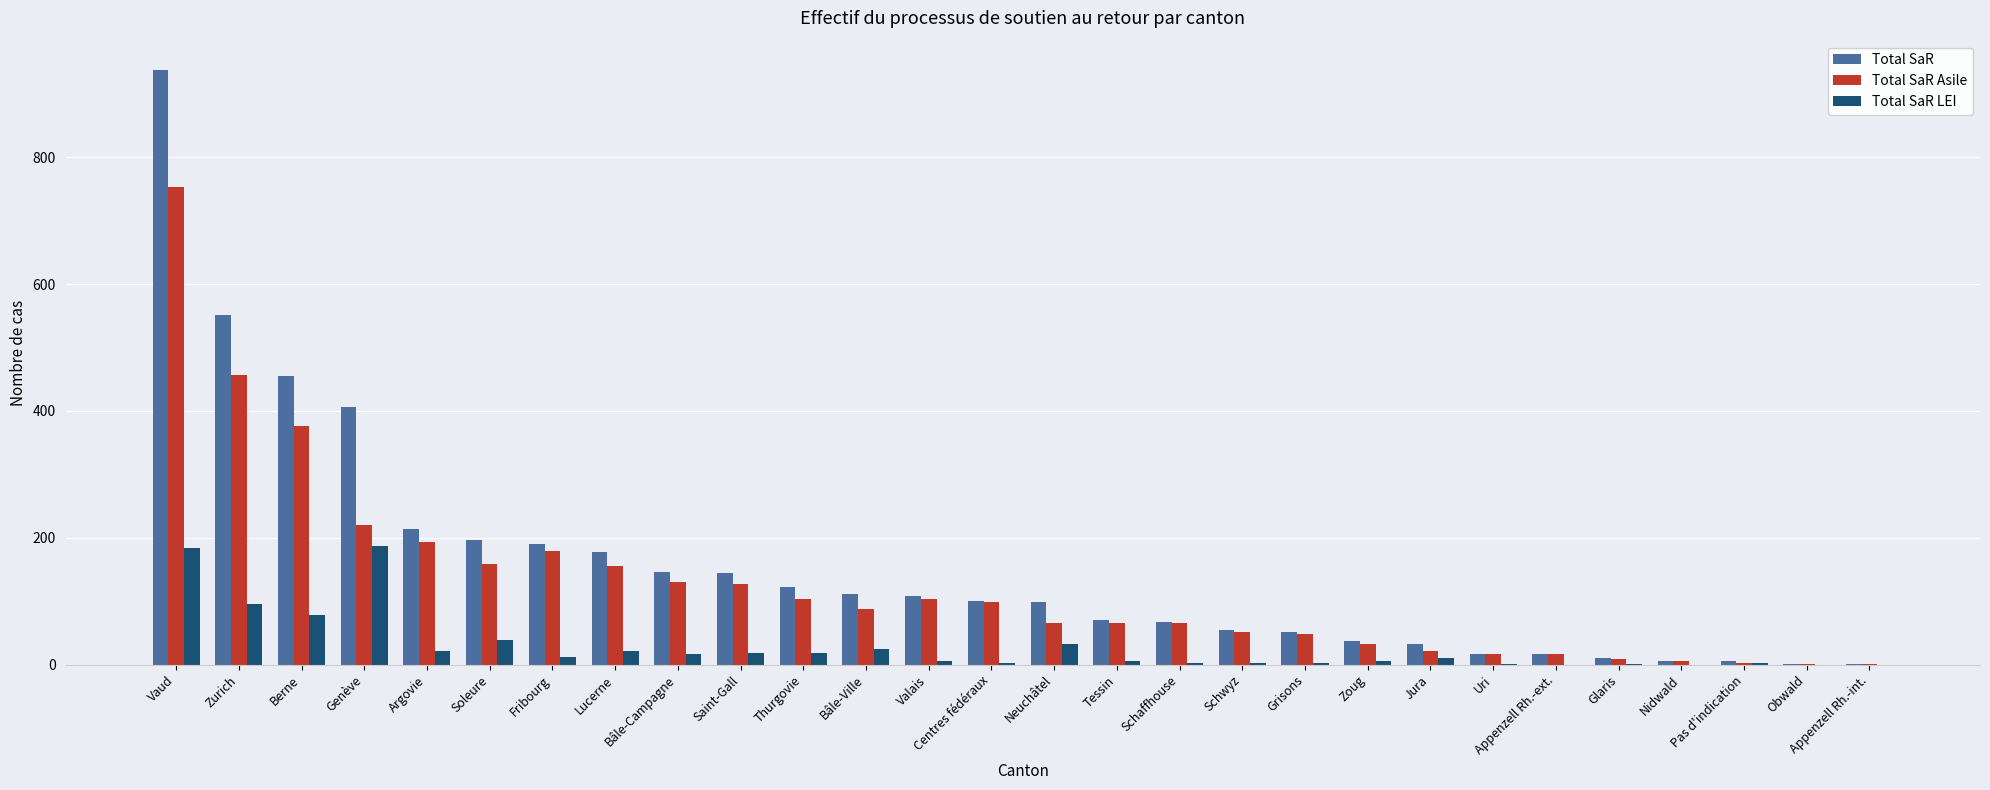

What is the sum of all Total SaR LEI values?

791